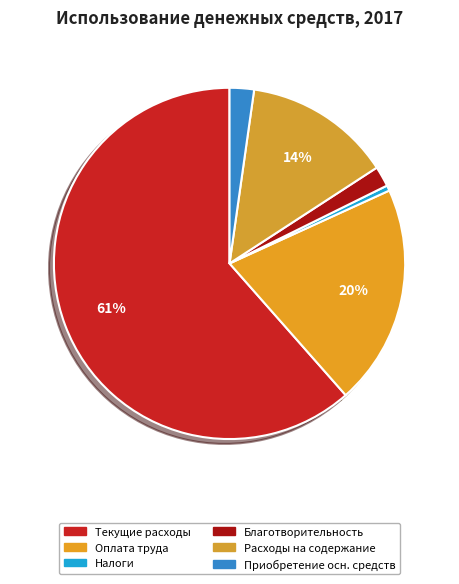

To the nearest percent, what is the difference between the largest and smallest slice percentages?

61%